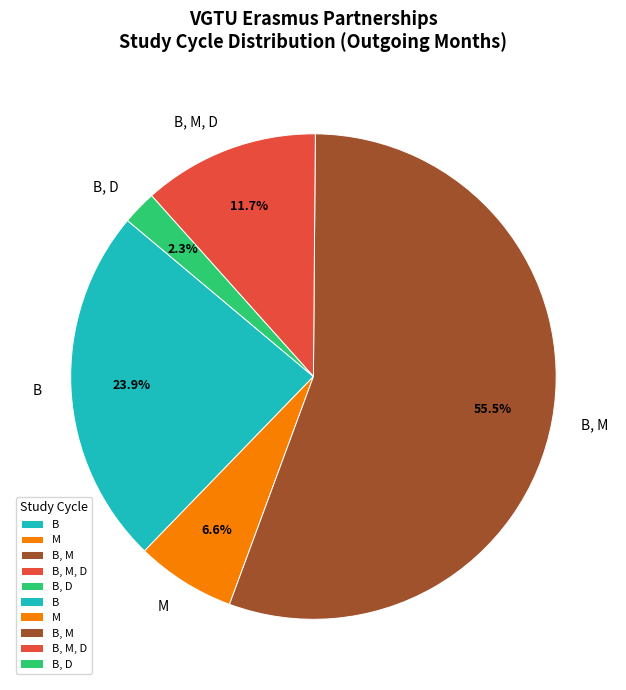

Is it true that B, D is 2% of the pie?

True